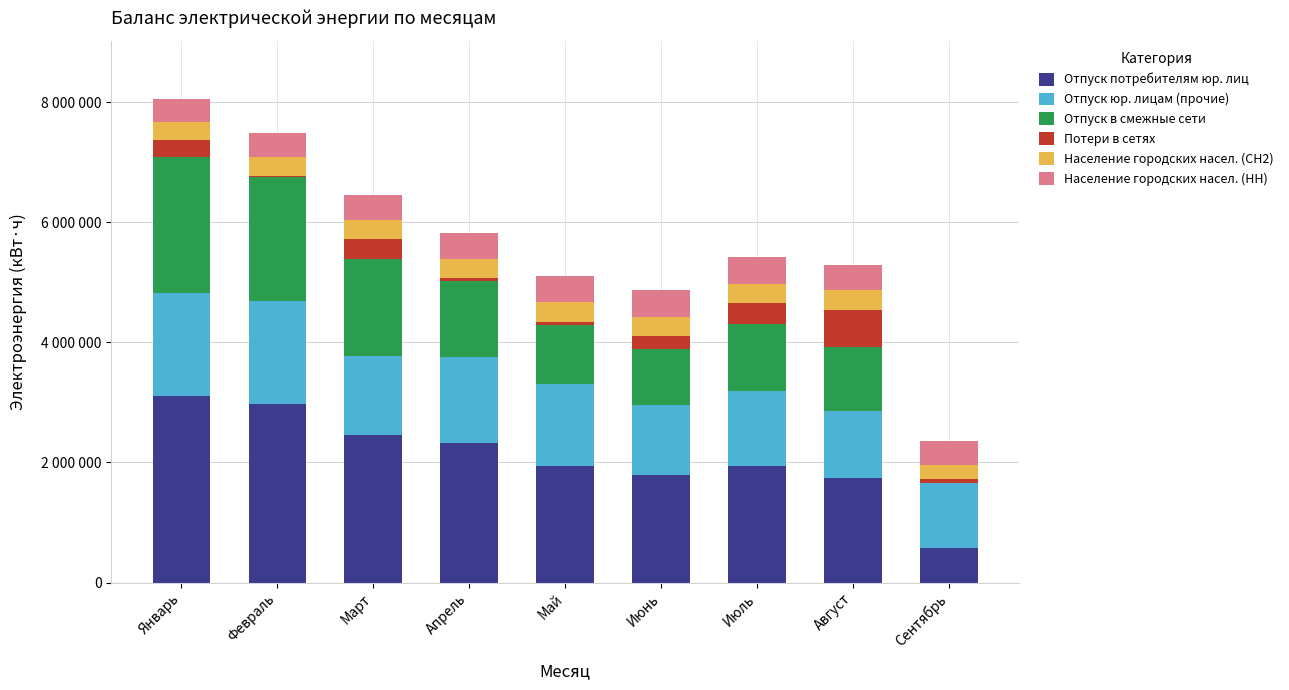

True or false: Отпуск юр. лицам (прочие) has a value of 1074802 at Сентябрь.

True